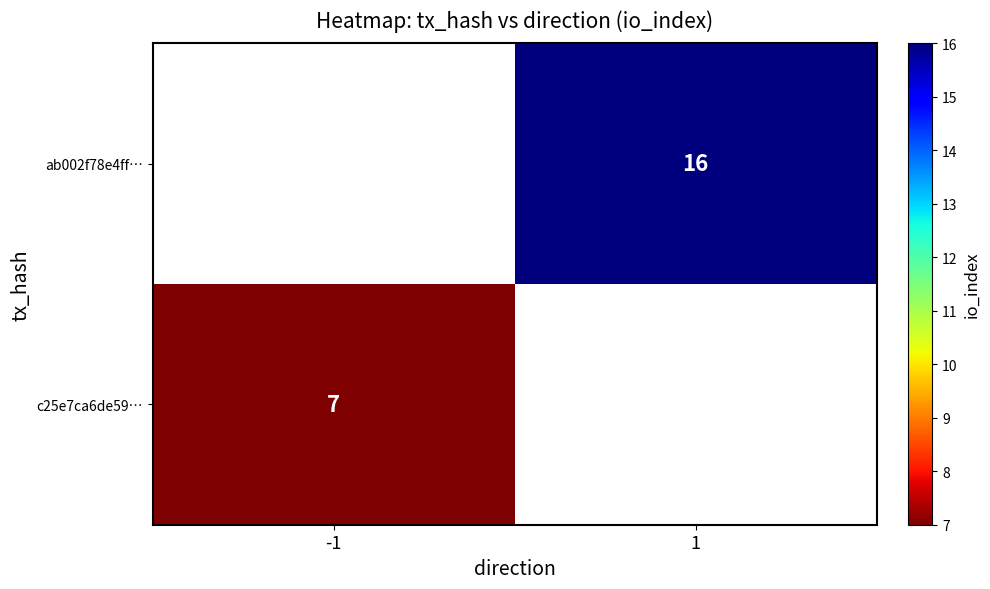

True or false: c25e7ca6de59… has a value of 7 at -1.

True